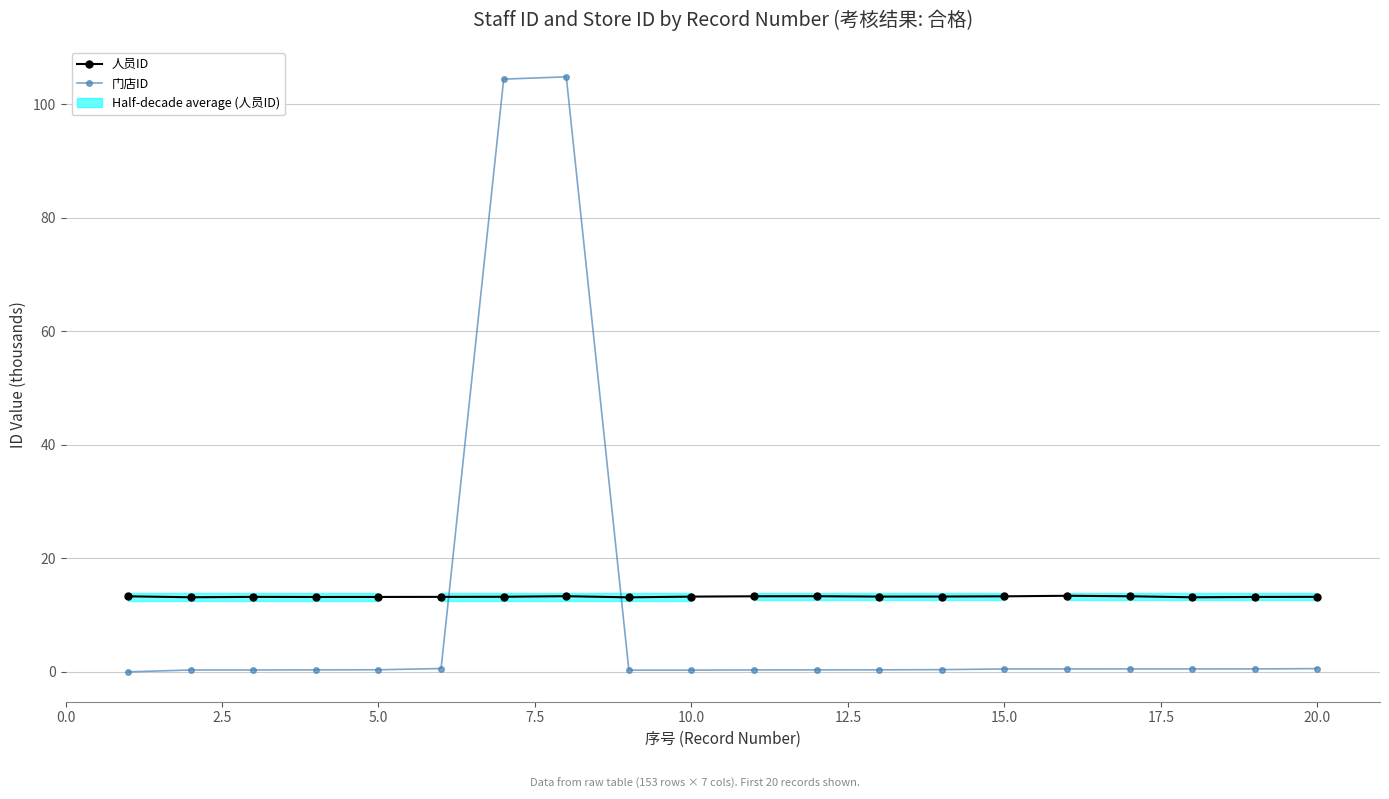

Which series has the largest total across all categories?

人员ID